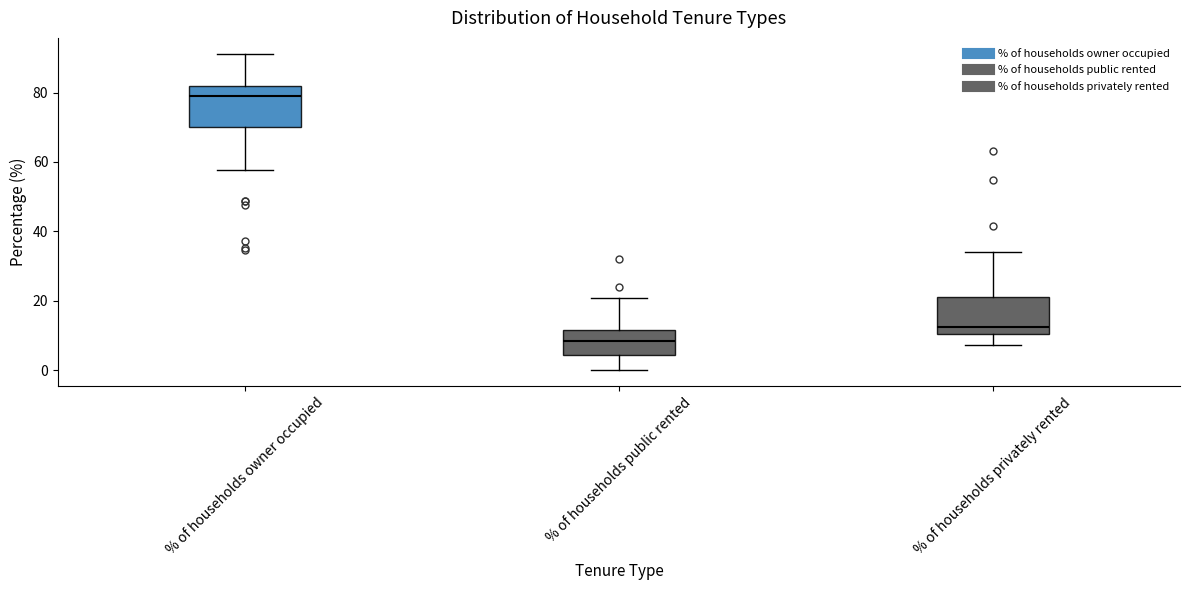

Reading left to right, transcribe this box plot: for each box, give where its median line is, the range the box spans, and where its two whiskers end, as read against the y-axis. The values are not printed on the chart, so give them approximately, as read against the axis.

% of households owner occupied: median 78, box 70 to 82, whiskers 58 to 92
% of households public rented: median 8, box 4 to 12, whiskers 0 to 20
% of households privately rented: median 12, box 10 to 22, whiskers 8 to 34